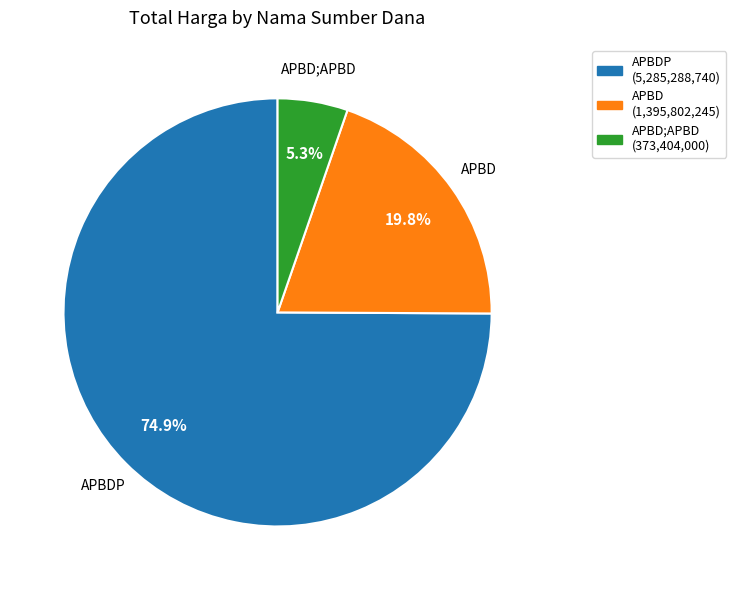

Is there a majority slice in this chart?

Yes